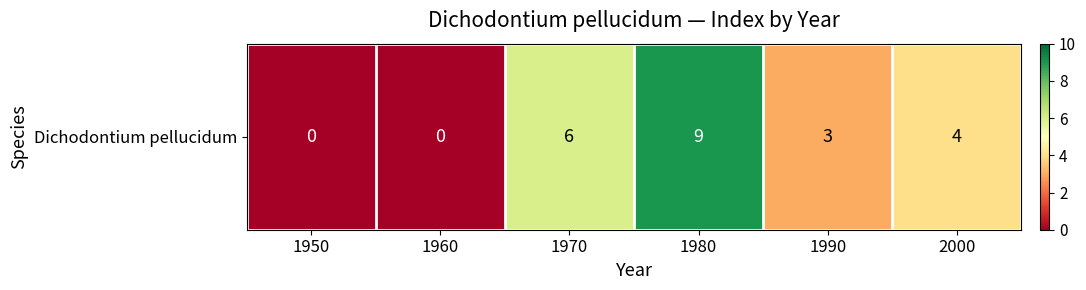

Reading right to left, what are all the values shown in this chart?

2000=4	1990=3	1980=9	1970=6	1960=0	1950=0